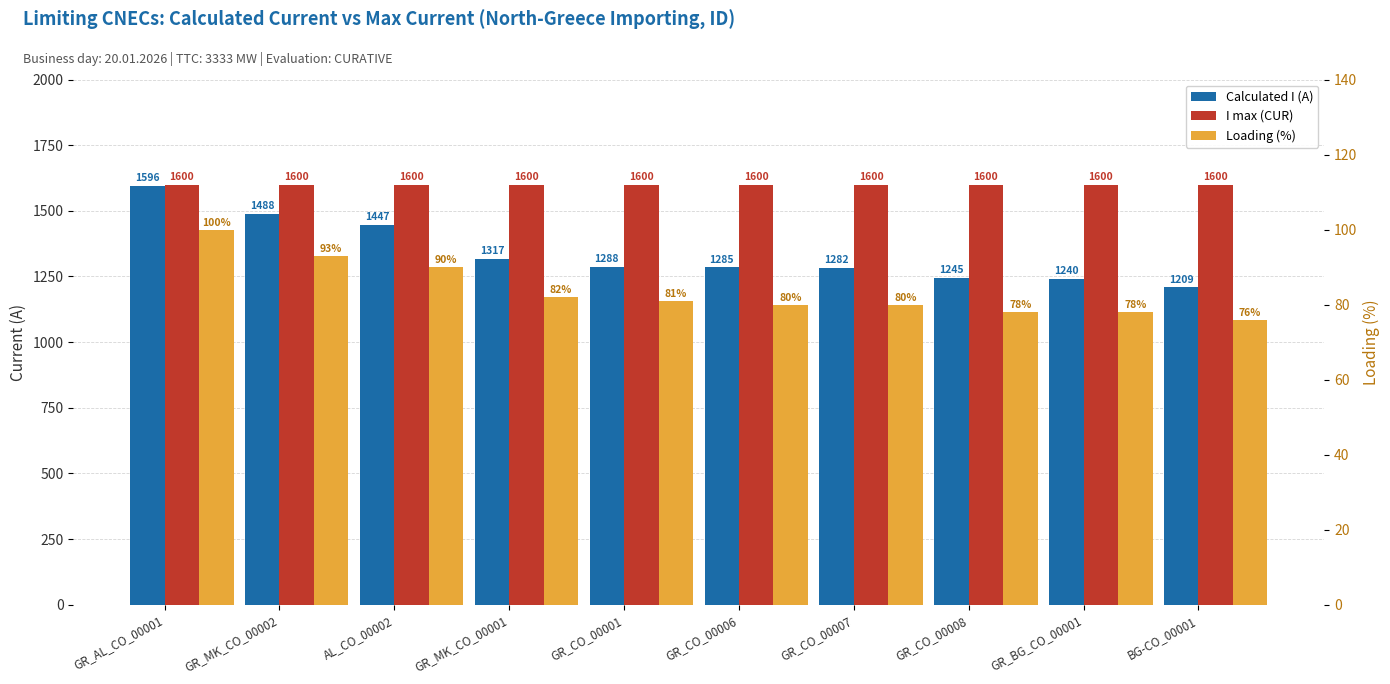

Reading left to right, list all the values displayed in this chart.

Calculated I (A): 1596	1488	1447	1317	1288	1285	1282	1245	1240	1209
I max (CUR): 1600	1600	1600	1600	1600	1600	1600	1600	1600	1600
Loading (%): 100	93	90	82	81	80	80	78	78	76